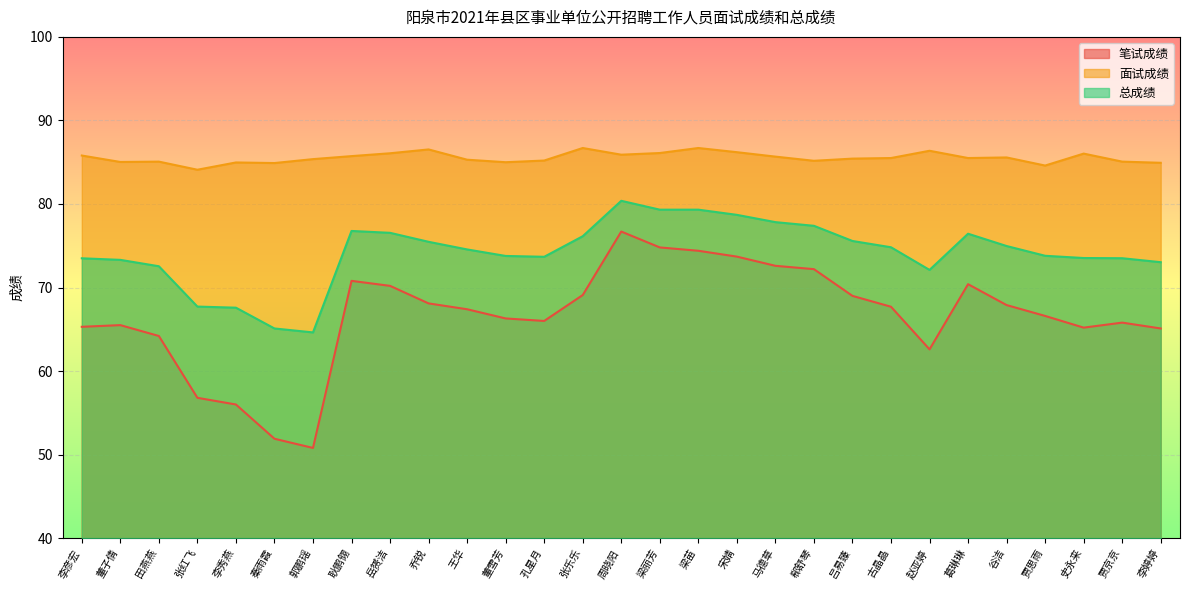

True or false: 面试成绩 and 总成绩 cross at least once.

False